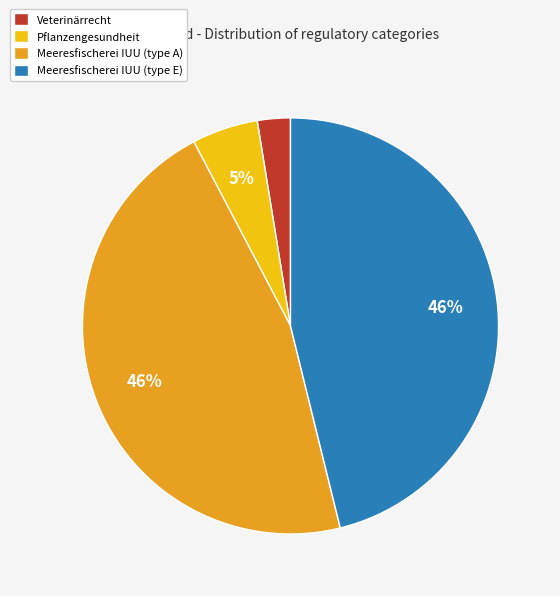

Does Pflanzengesundheit represent more than half of the total?

No